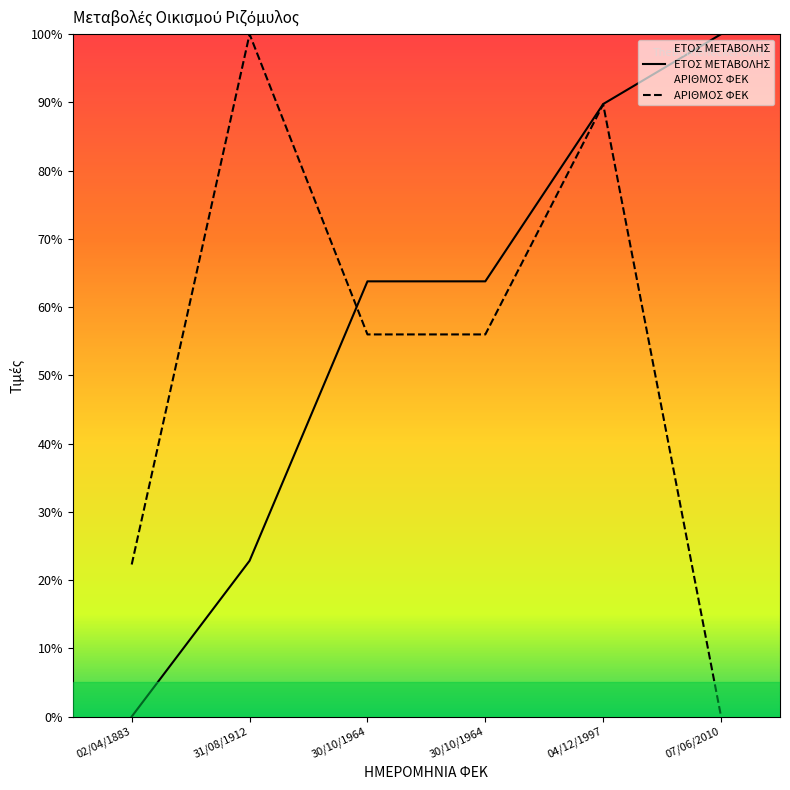

What are all the series names shown in the legend?

ΕΤΟΣ ΜΕΤΑΒΟΛΗΣ, ΑΡΙΘΜΟΣ ΦΕΚ